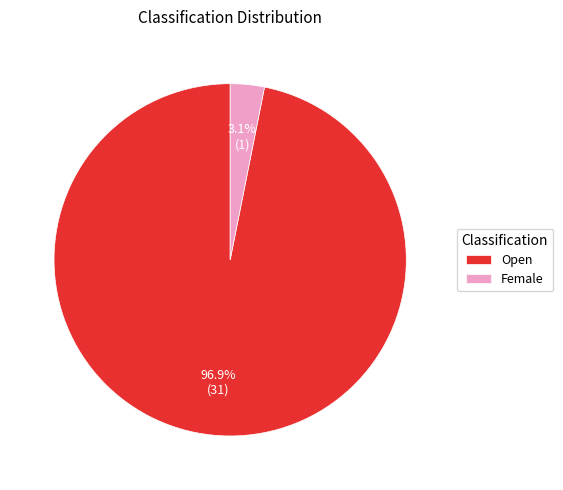

To the nearest percent, what is the difference between the Female and Open slice percentages?

94%